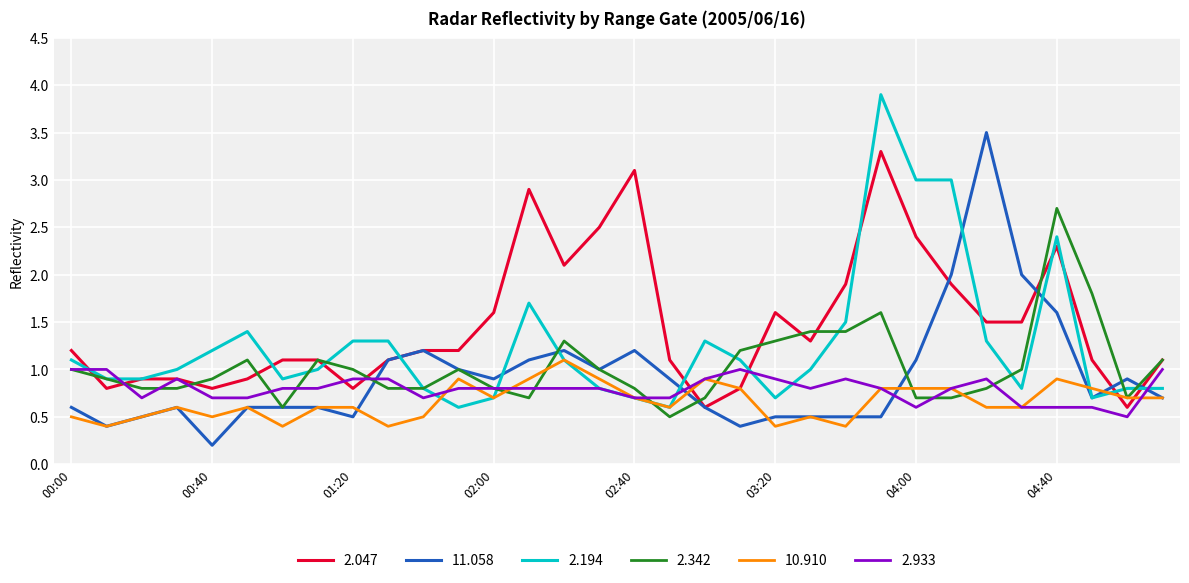

What is the highest value of the 11.058 series?

3.5